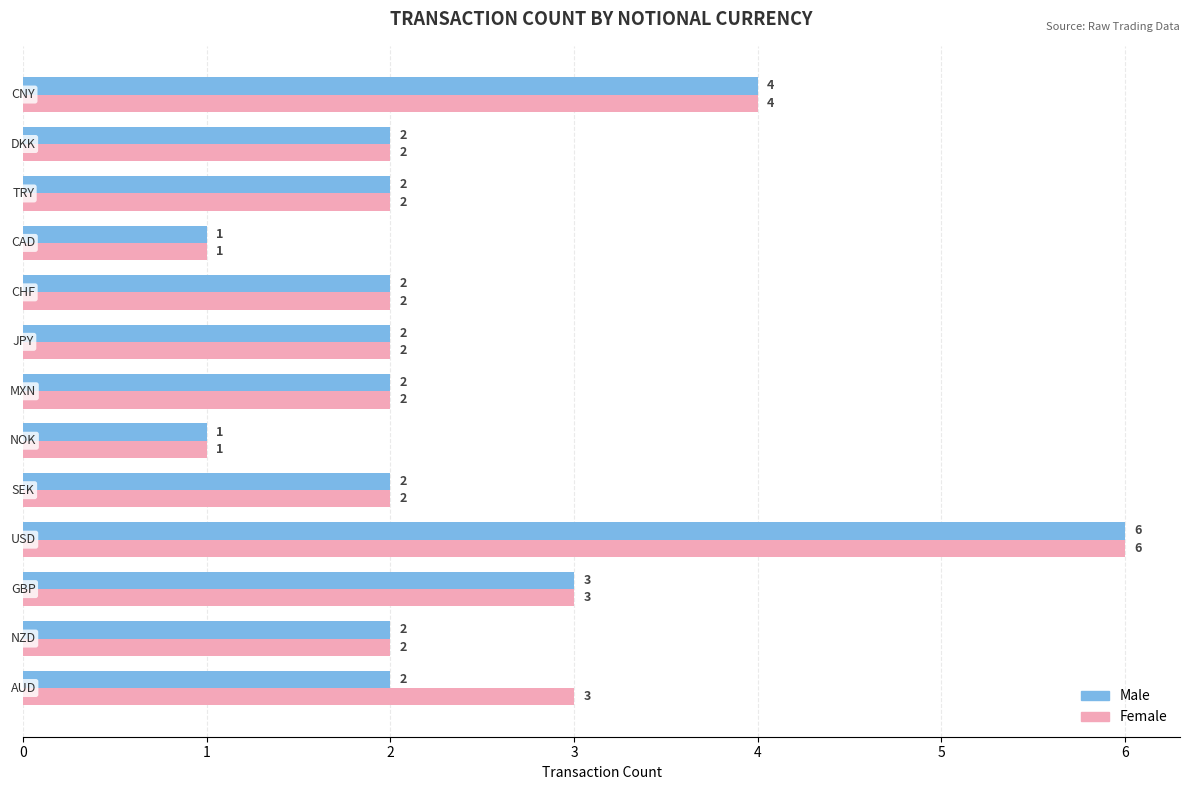

How many Female values are between 2 and 3?

9